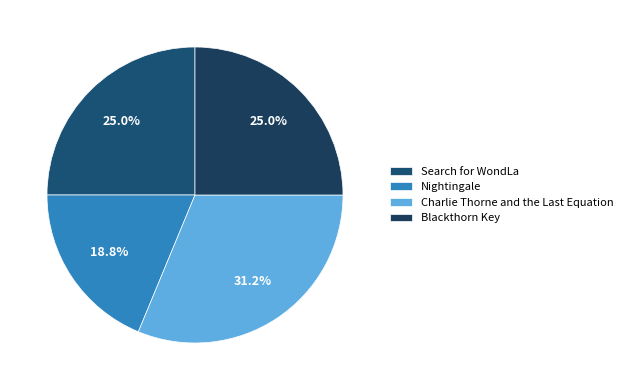

What percentage do Nightingale and Search for WondLa together represent?

43.8%